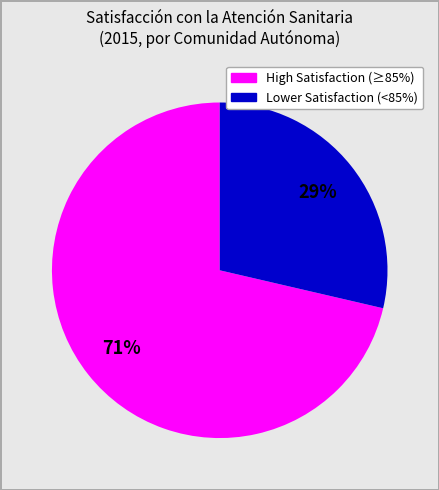

Is there any slice that represents more than half of the pie?

Yes